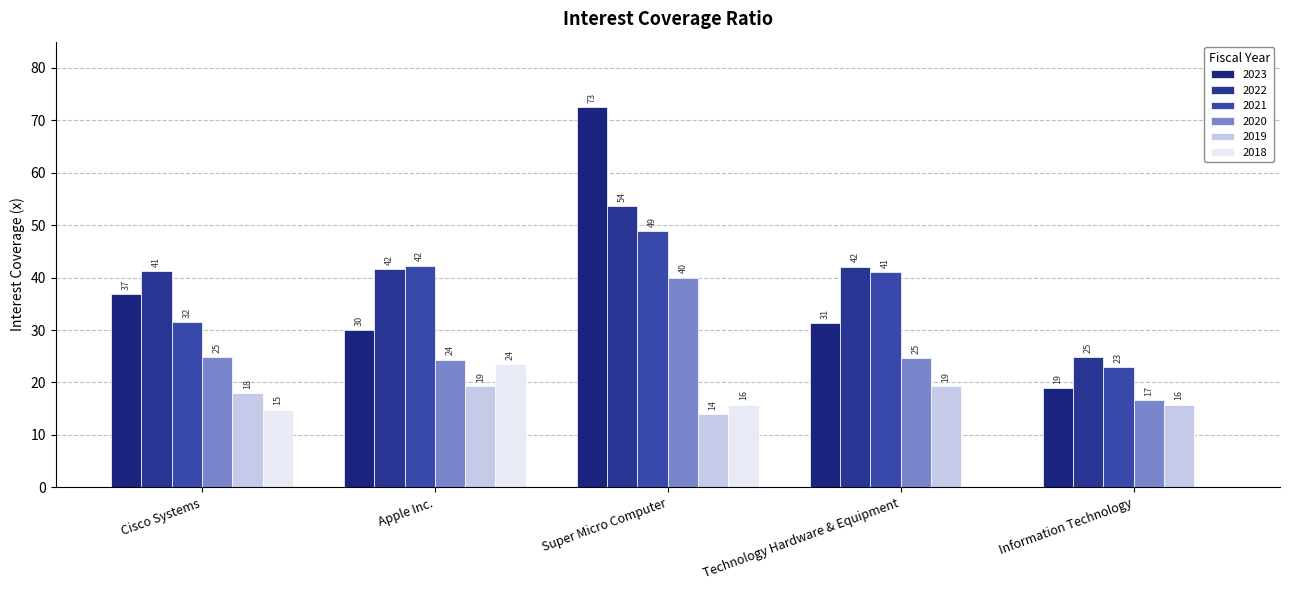

How many positive values does the 2018 series have?

3